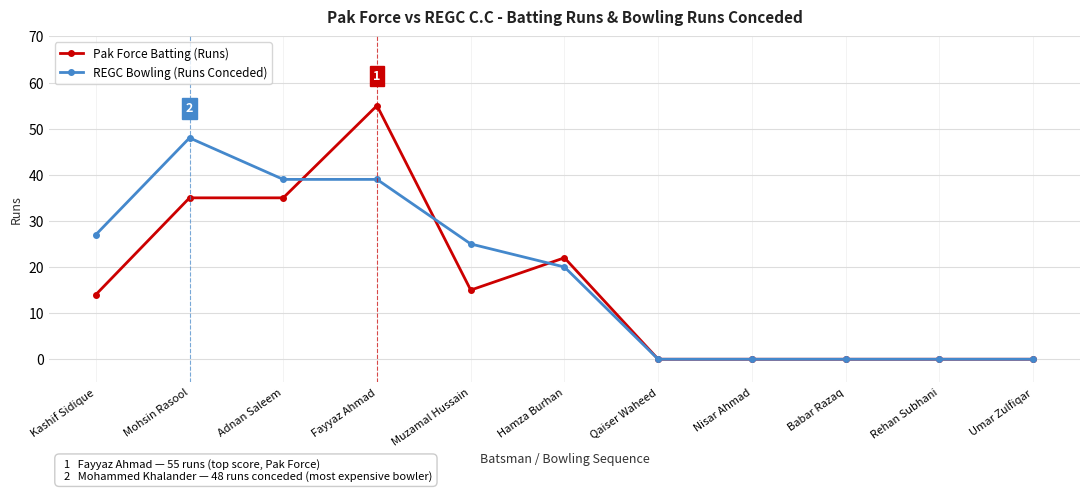

List the series in order of their peak value, lowest first.

REGC Bowling (Runs Conceded), Pak Force Batting (Runs)